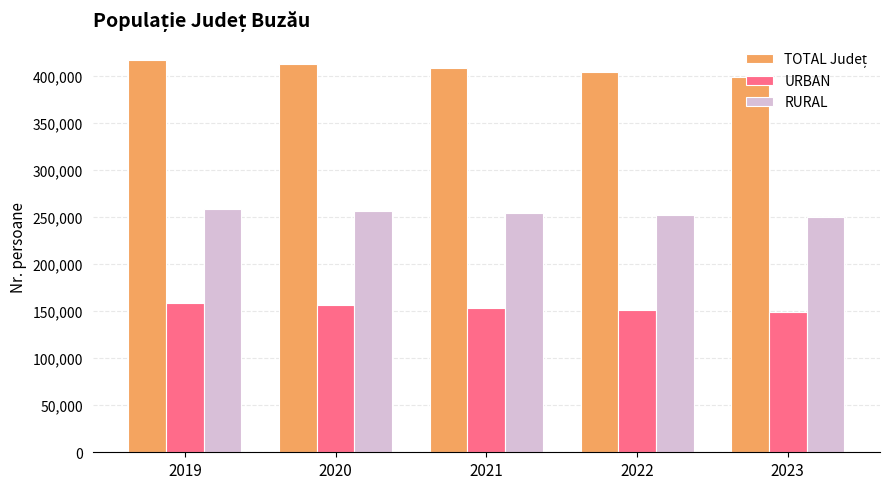

What is the greatest value displayed?

417705